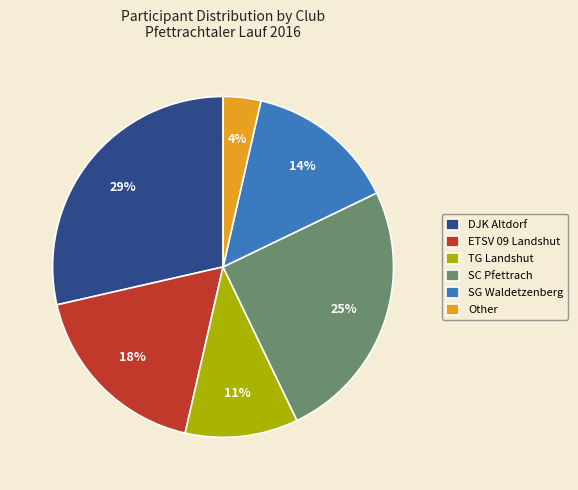

Which has a higher value, TG Landshut or SC Pfettrach?

SC Pfettrach